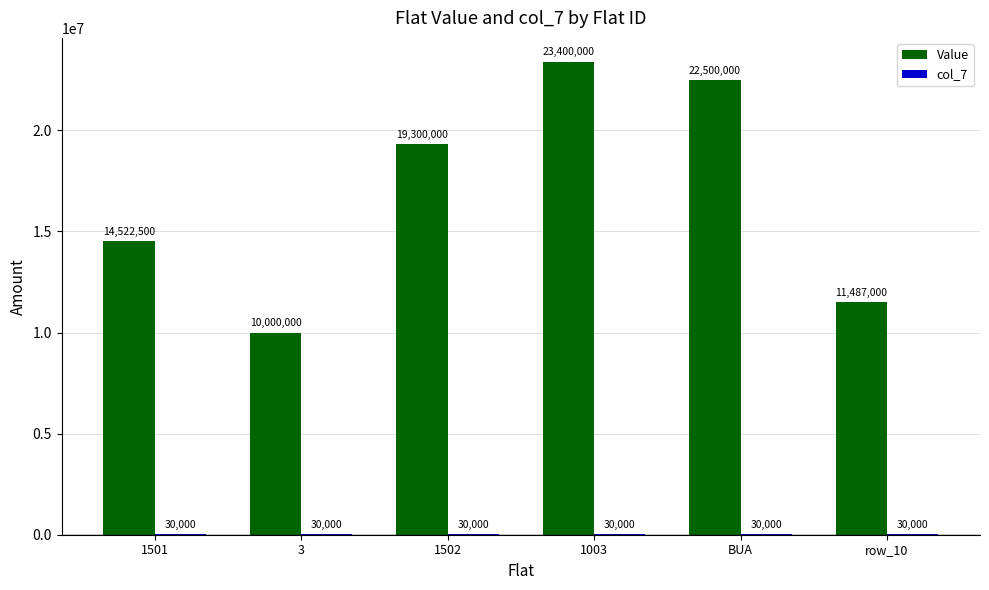

What is the sum of all Value values?

101209500